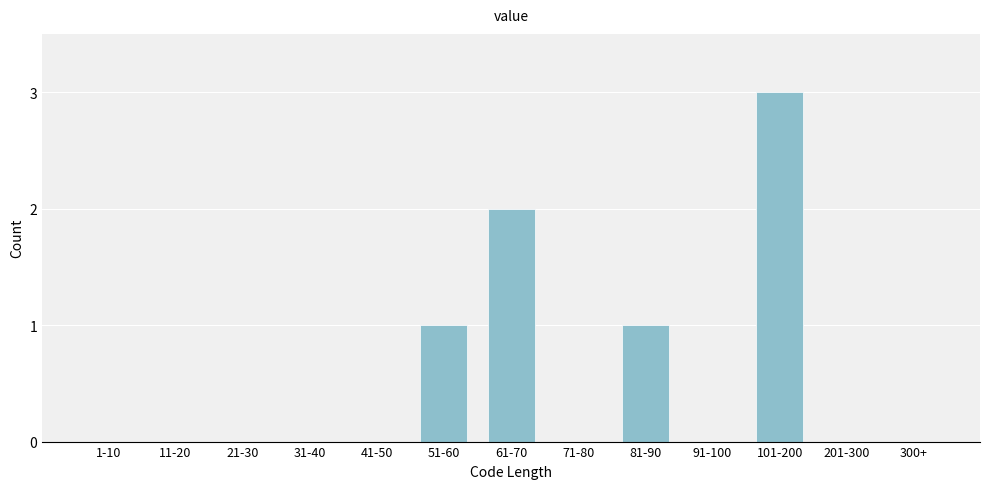

Reading left to right, list all the values displayed in this chart.

1-10=0	11-20=0	21-30=0	31-40=0	41-50=0	51-60=1	61-70=2	71-80=0	81-90=1	91-100=0	101-200=3	201-300=0	300+=0